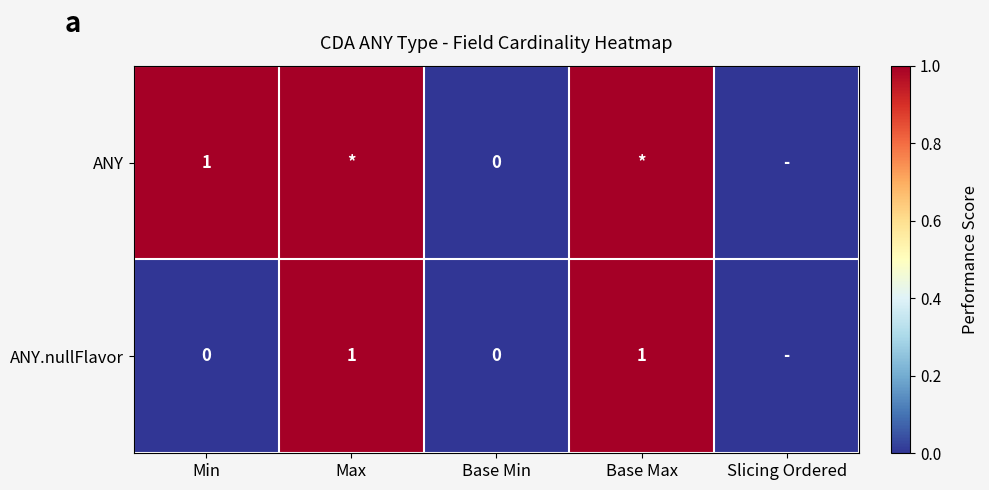

At Min, list the series in order from largest to smallest.

ANY, ANY.nullFlavor